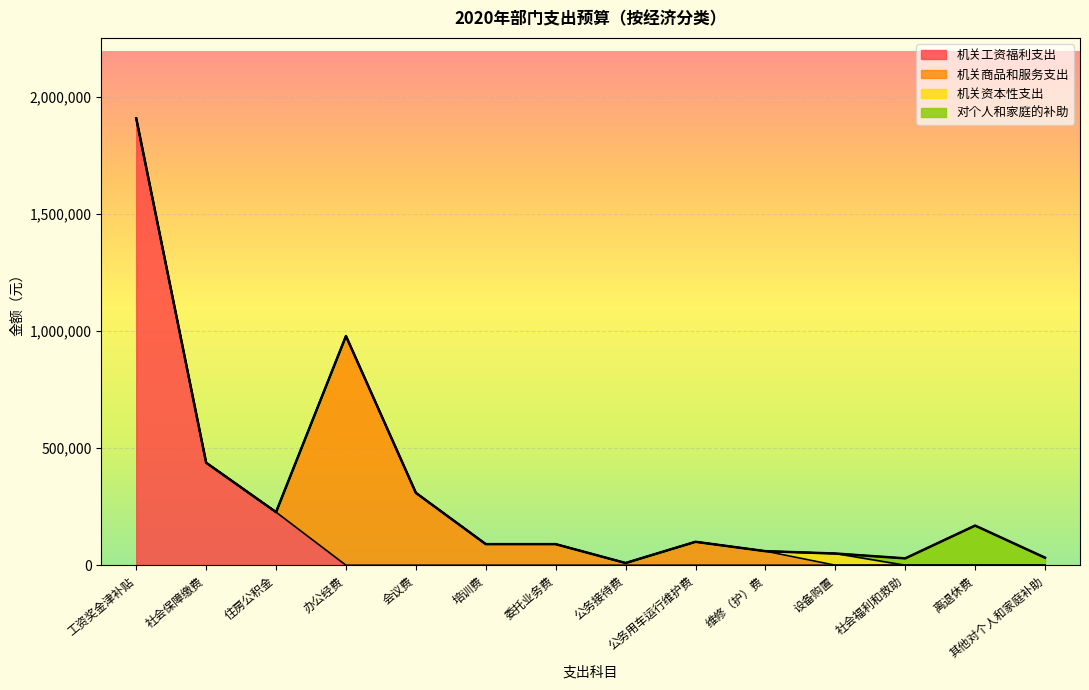

Between 委托业务费 and 会议费, which is larger?

会议费